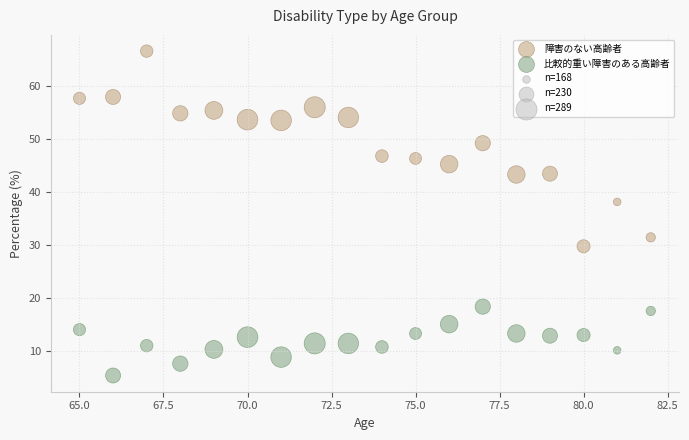

Across all data points, what is the range of X values (max minus min)?

17.0